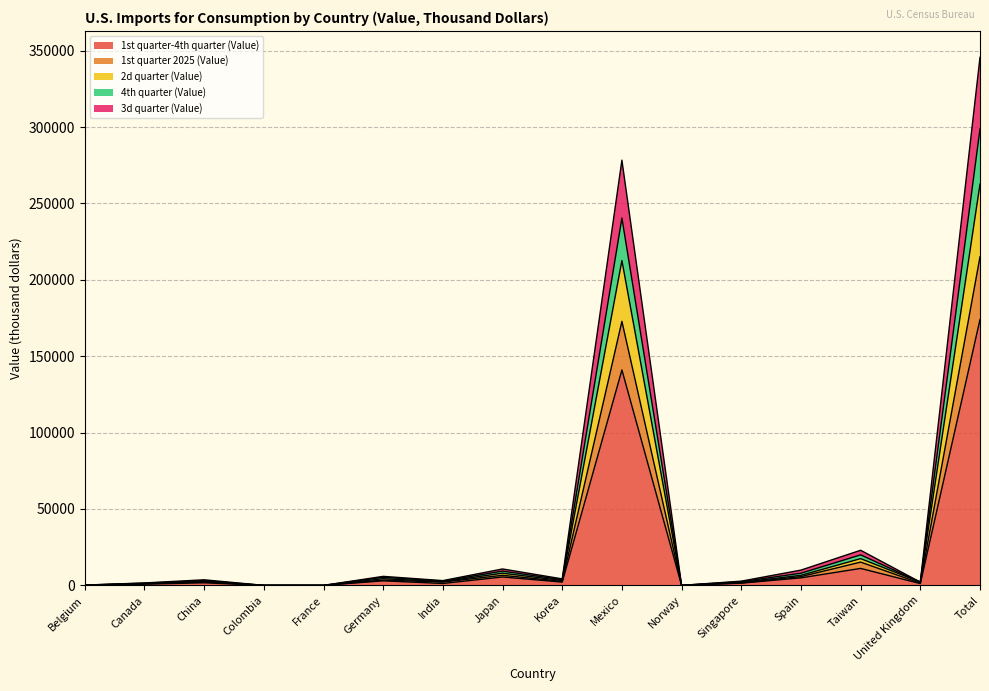

Which label corresponds to the smallest value in the chart?

France